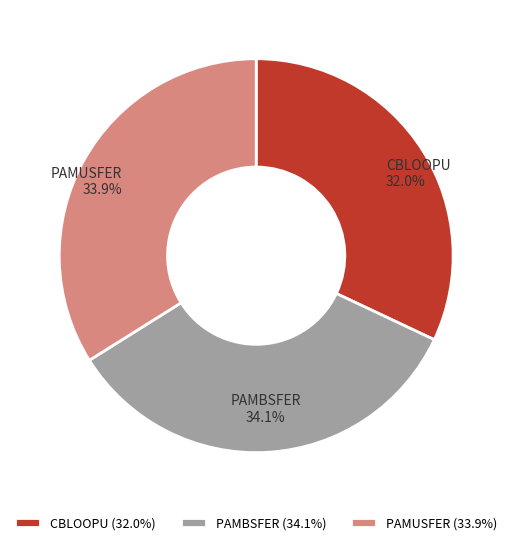

Which slice is the smallest?

CBLOOPU